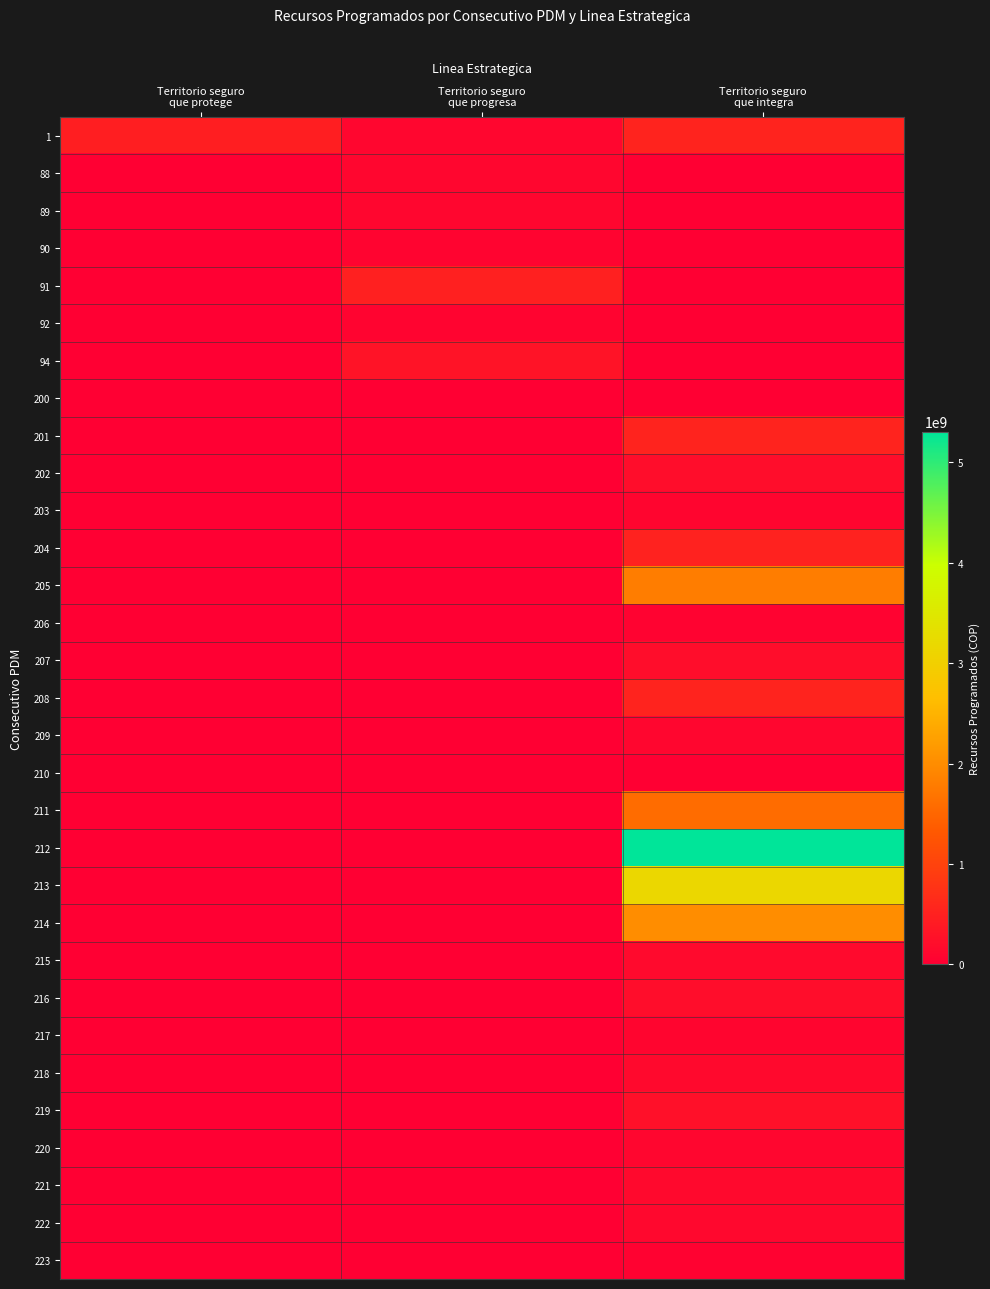

What is the maximum value shown in the chart?

5308402320